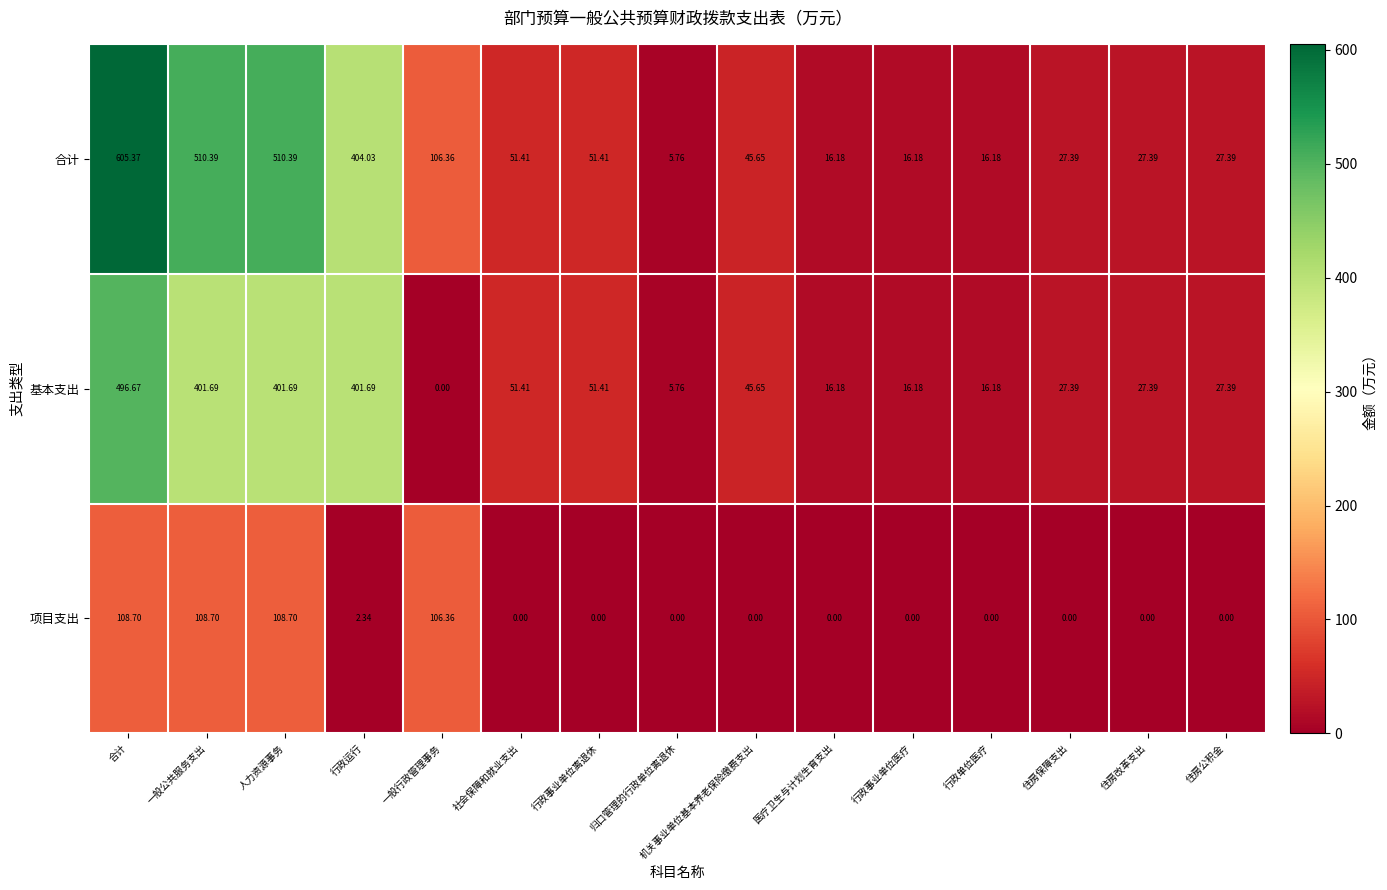

How many values in 基本支出 are above zero?

14